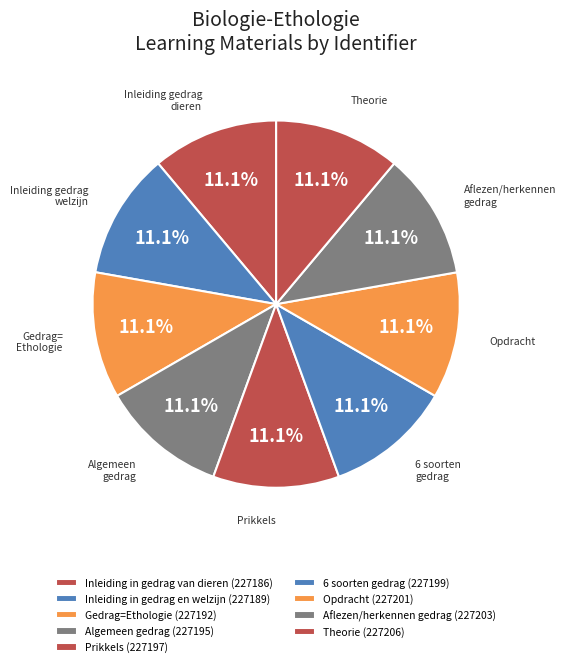

How many segments does this pie chart have?

9